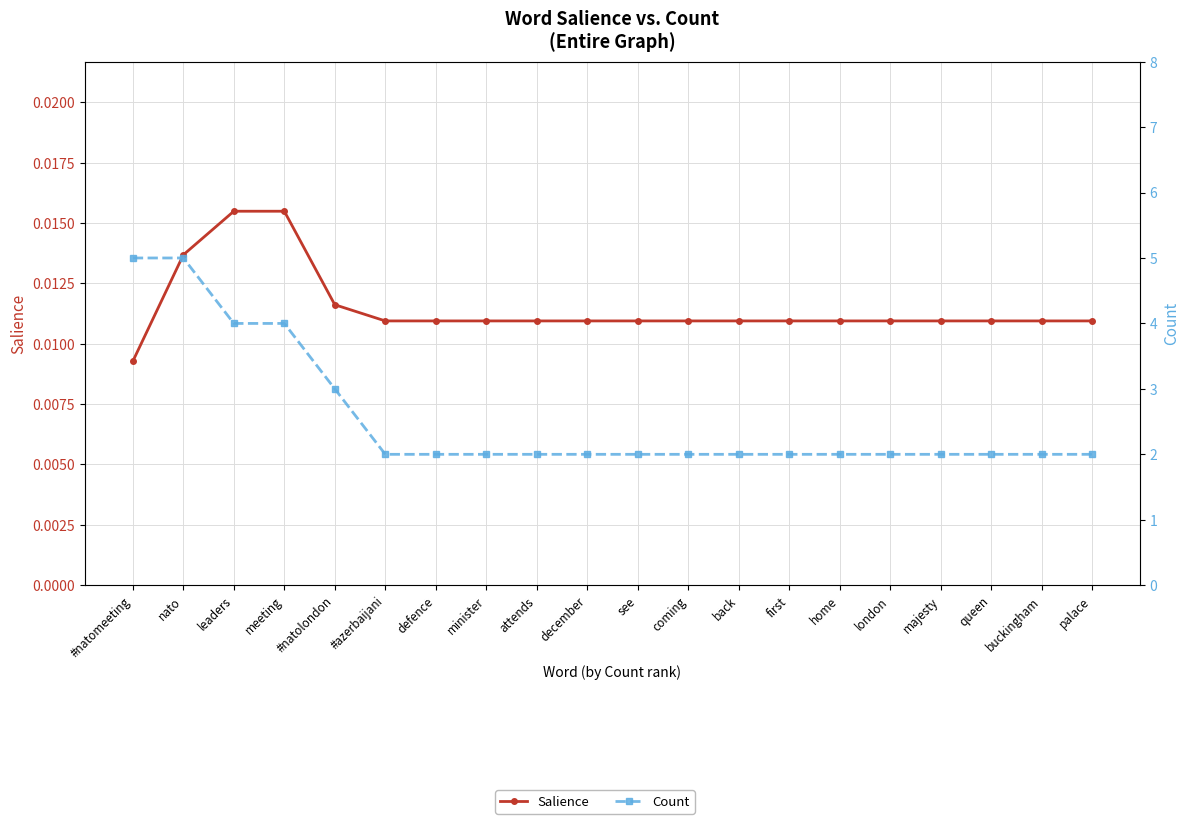

Reading left to right, what are all the values shown in this chart?

Salience: 0.0	0.0	0.0	0.0	0.0	0.0	0.0	0.0	0.0	0.0	0.0	0.0	0.0	0.0	0.0	0.0	0.0	0.0	0.0	0.0
Count: 5.0	5.0	4.0	4.0	3.0	2.0	2.0	2.0	2.0	2.0	2.0	2.0	2.0	2.0	2.0	2.0	2.0	2.0	2.0	2.0